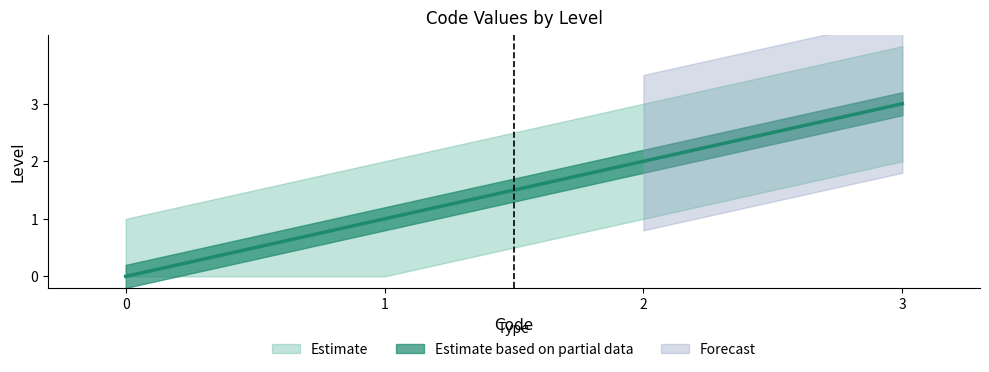

How many data points does each series have?

4